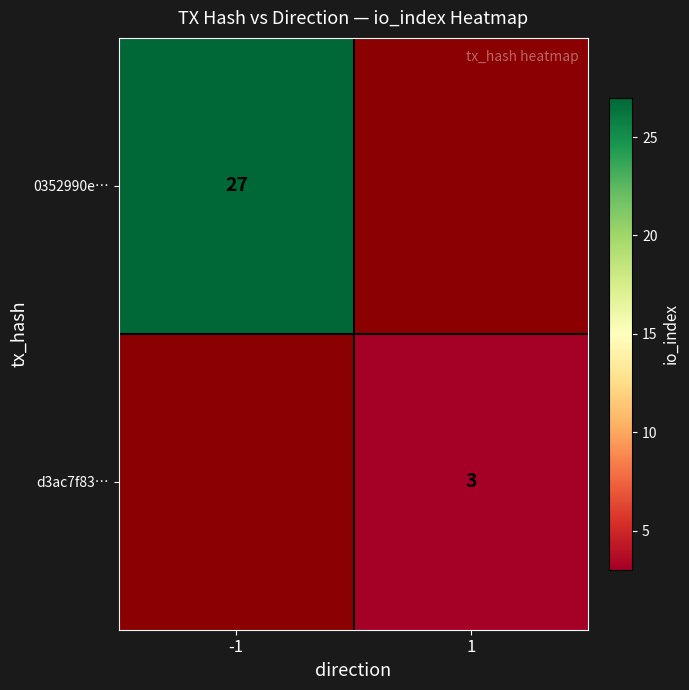

The d3ac7f83… series shows 3 at 1. True or false?

True